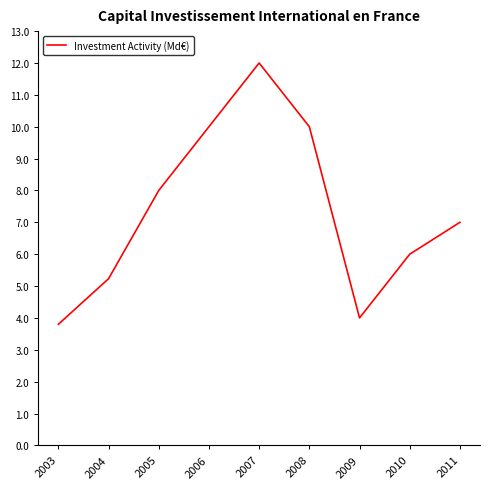

Which has a higher value, 2004 or 2005?

2005